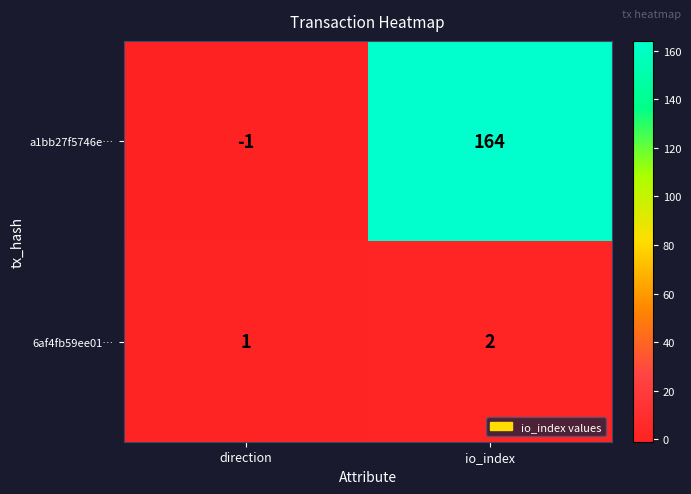

Is the value of 6af4fb59ee01… at direction greater than the value of a1bb27f5746e… at direction?

Yes